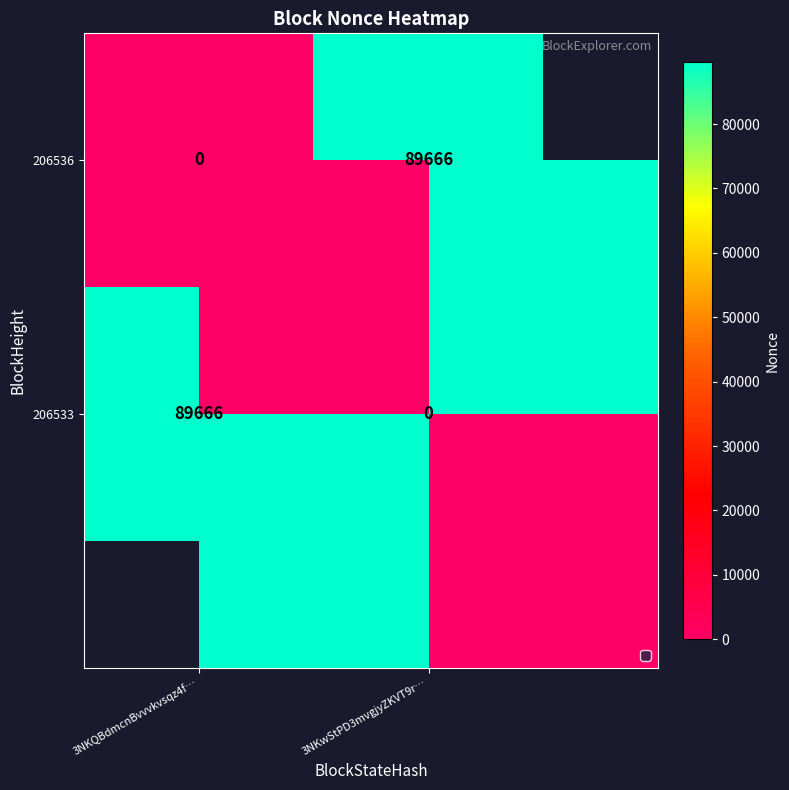

How many values in 206533 are above zero?

1